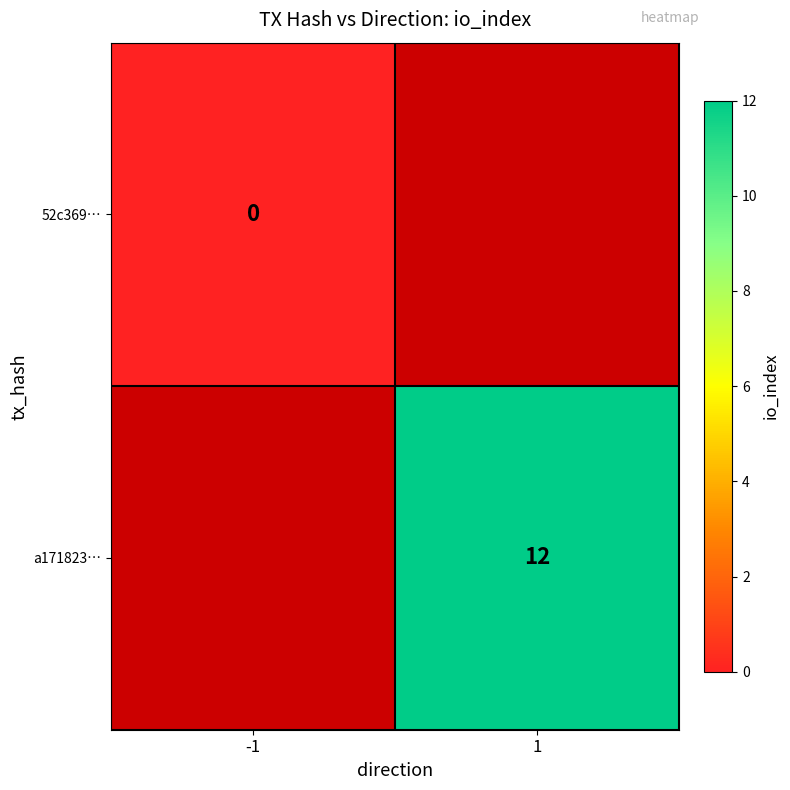

Is it true that a171823… equals 12 at 1?

True